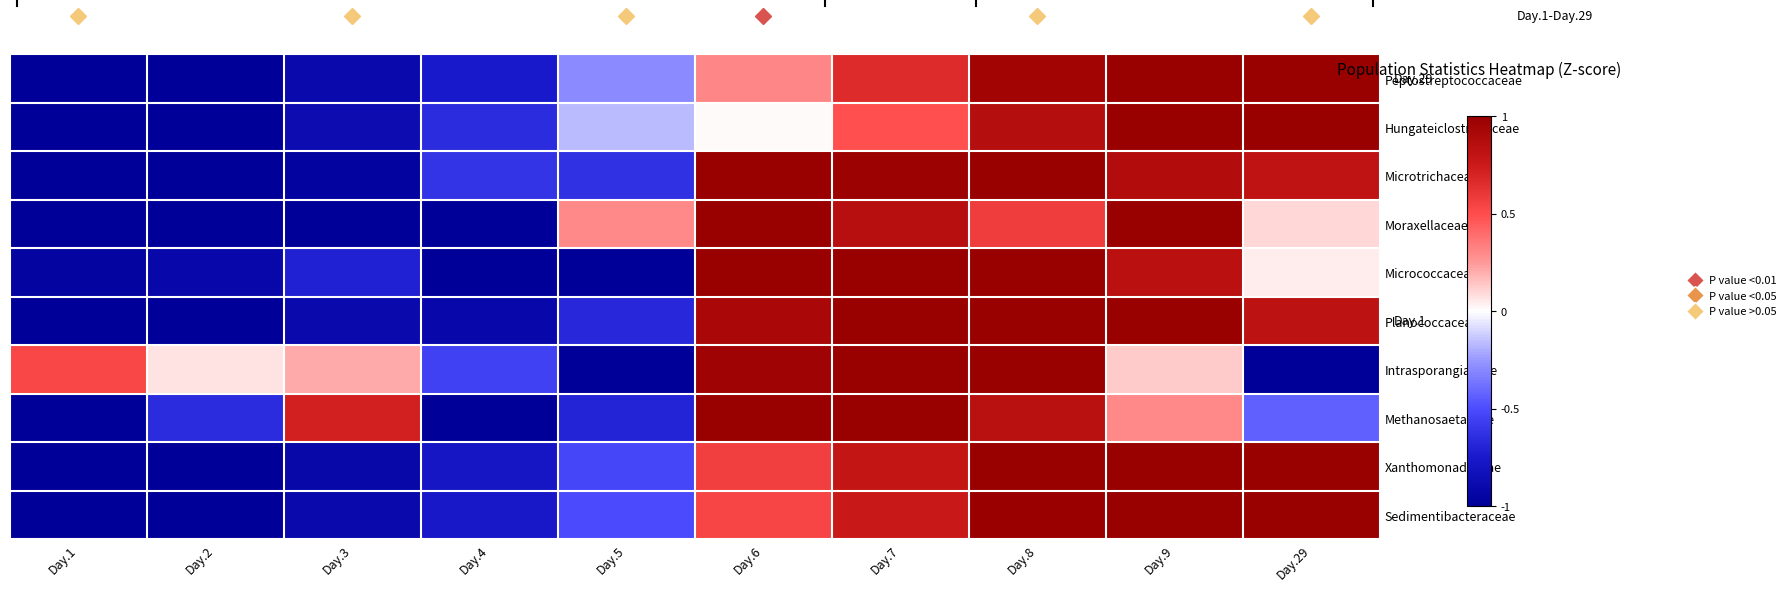

Which label corresponds to the largest value in the chart?

Day.9